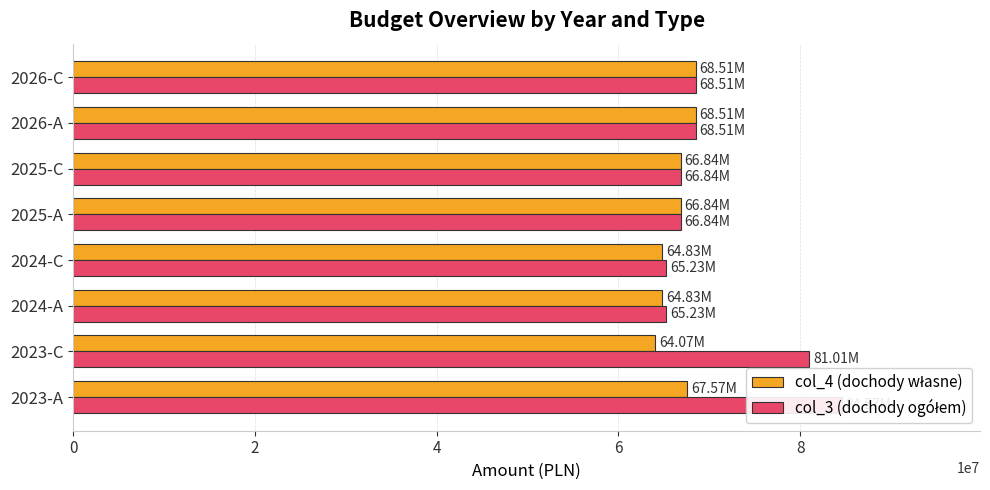

What is the difference between the second highest and second lowest values in the col_4 (dochody własne) series?

3680528.0